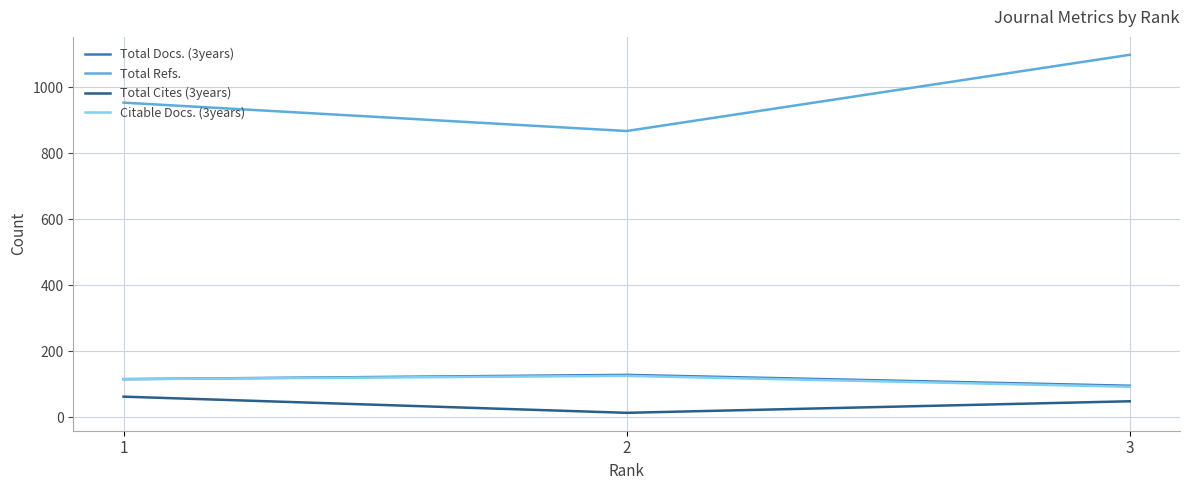

Is the value of Citable Docs. (3years) at 1 greater than the value of Total Cites (3years) at 1?

Yes